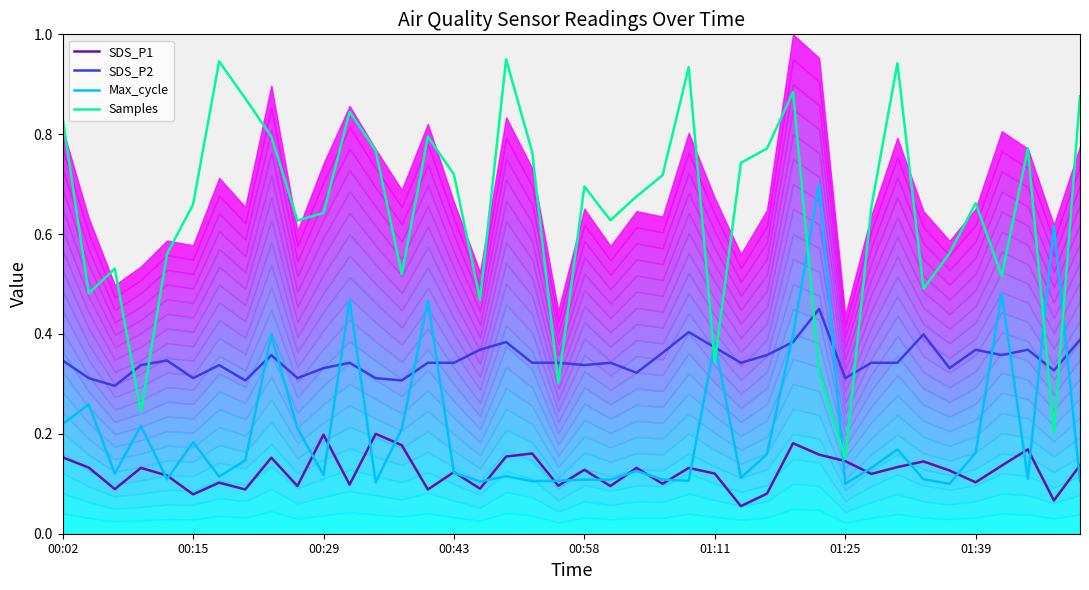

Count the Max_cycle values in the range 0 to 1.

40